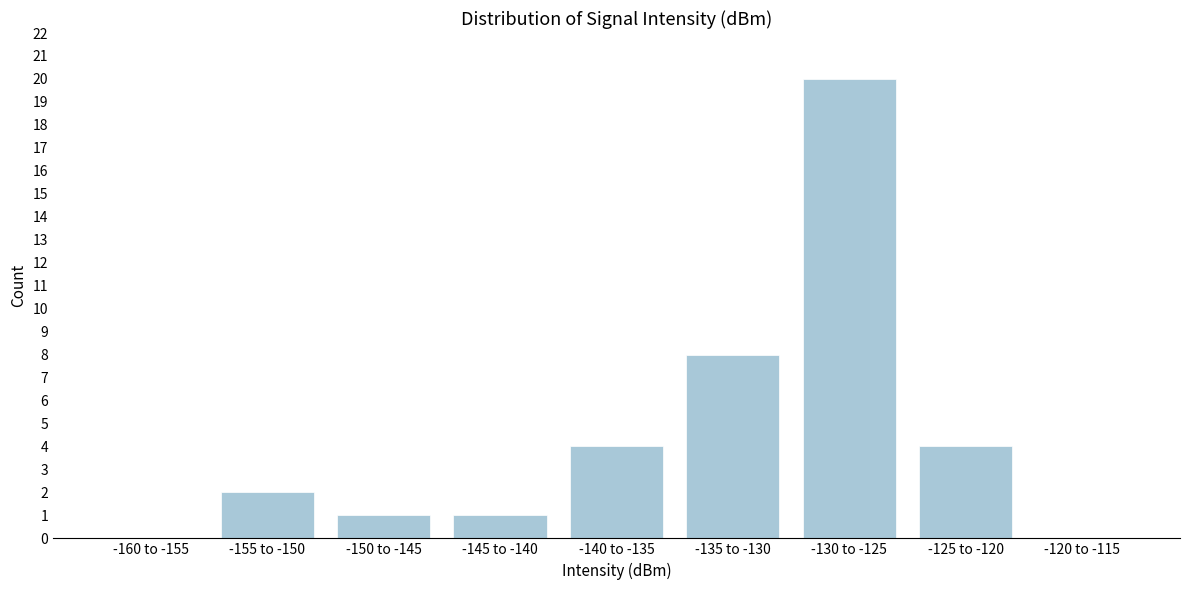

Reading left to right, transcribe all the data shown in this chart.

-160 to -155=0	-155 to -150=2	-150 to -145=1	-145 to -140=1	-140 to -135=4	-135 to -130=8	-130 to -125=20	-125 to -120=4	-120 to -115=0